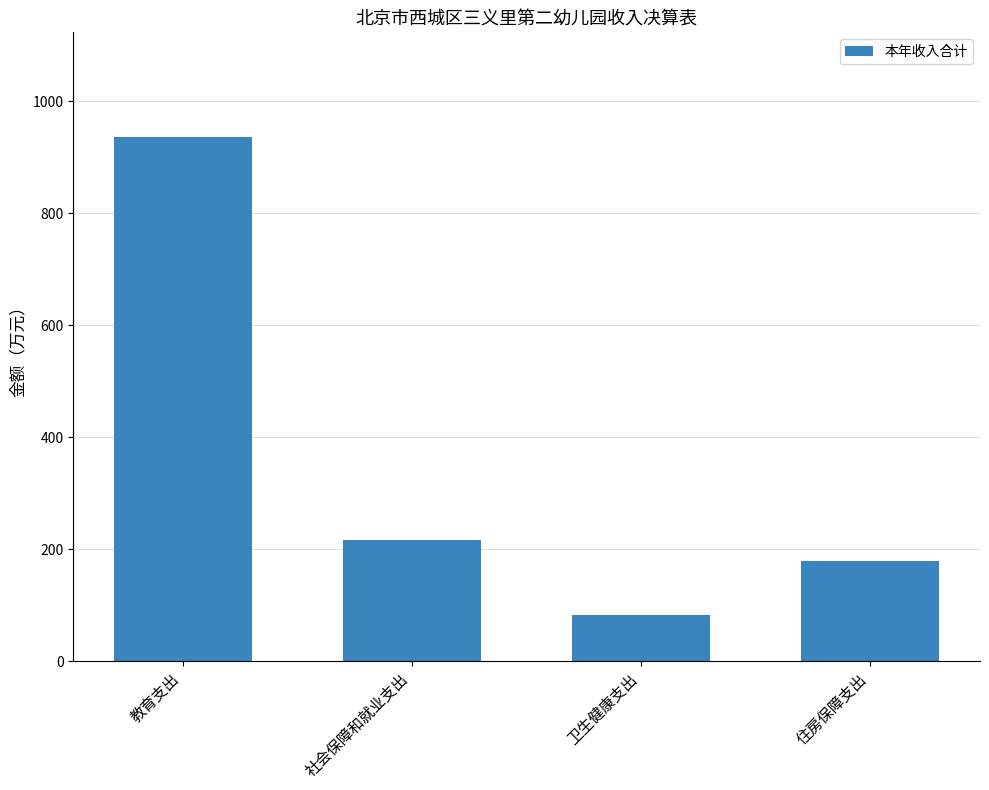

How many values are below 217?

2